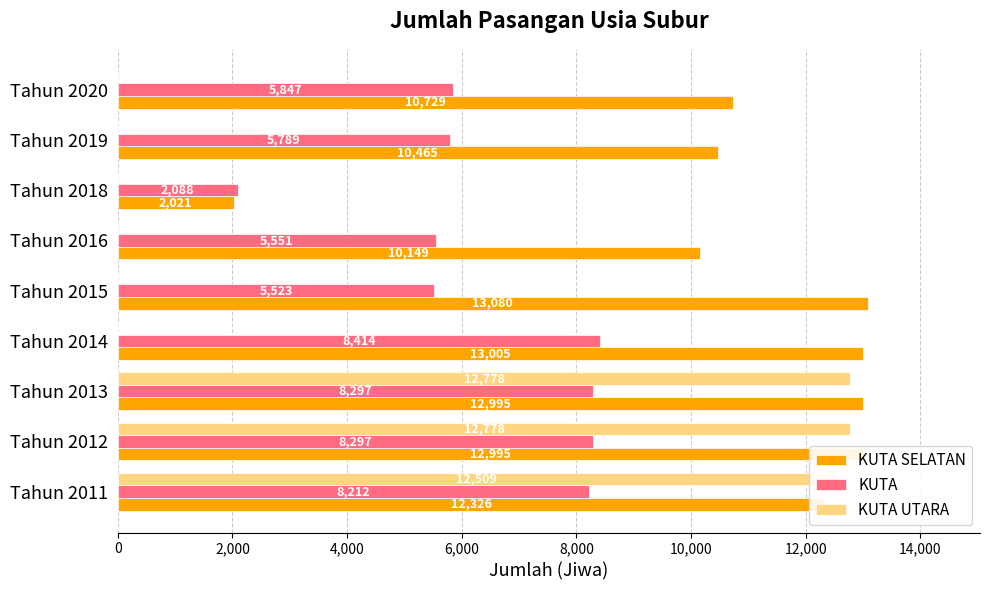

Which series changed the most between Tahun 2012 and Tahun 2015?

KUTA UTARA